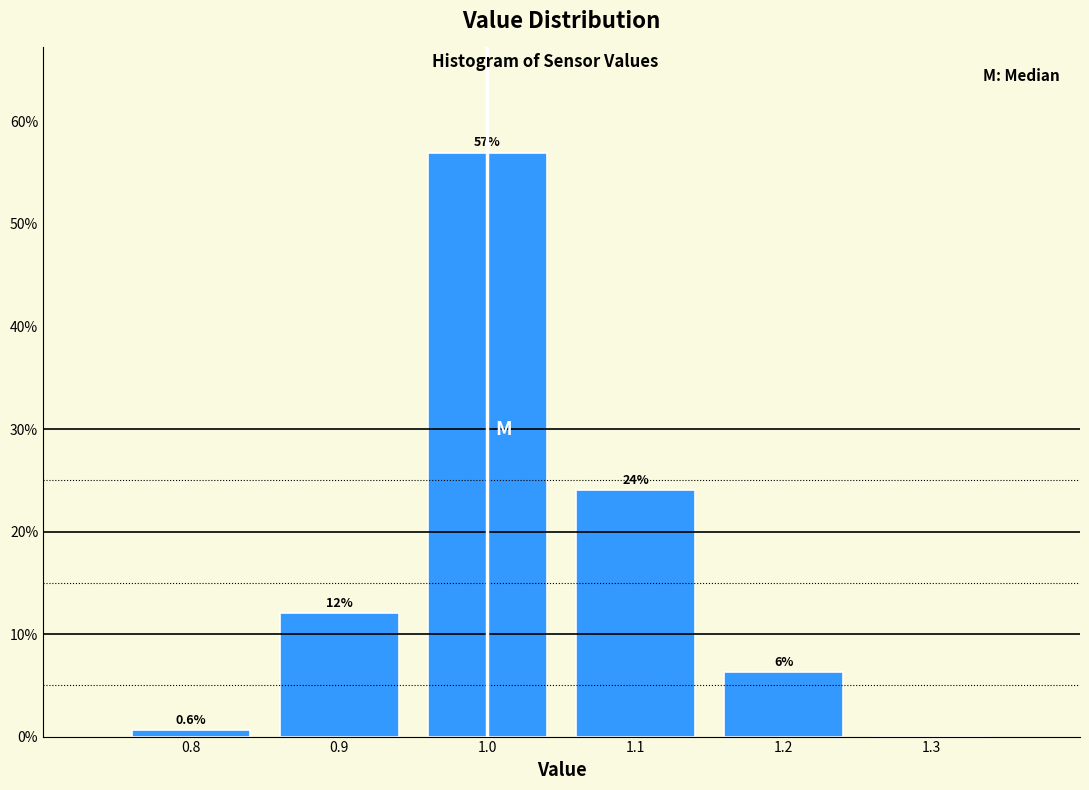

Over which range of the x-axis is the bar tallest?

0.95 to 1.05